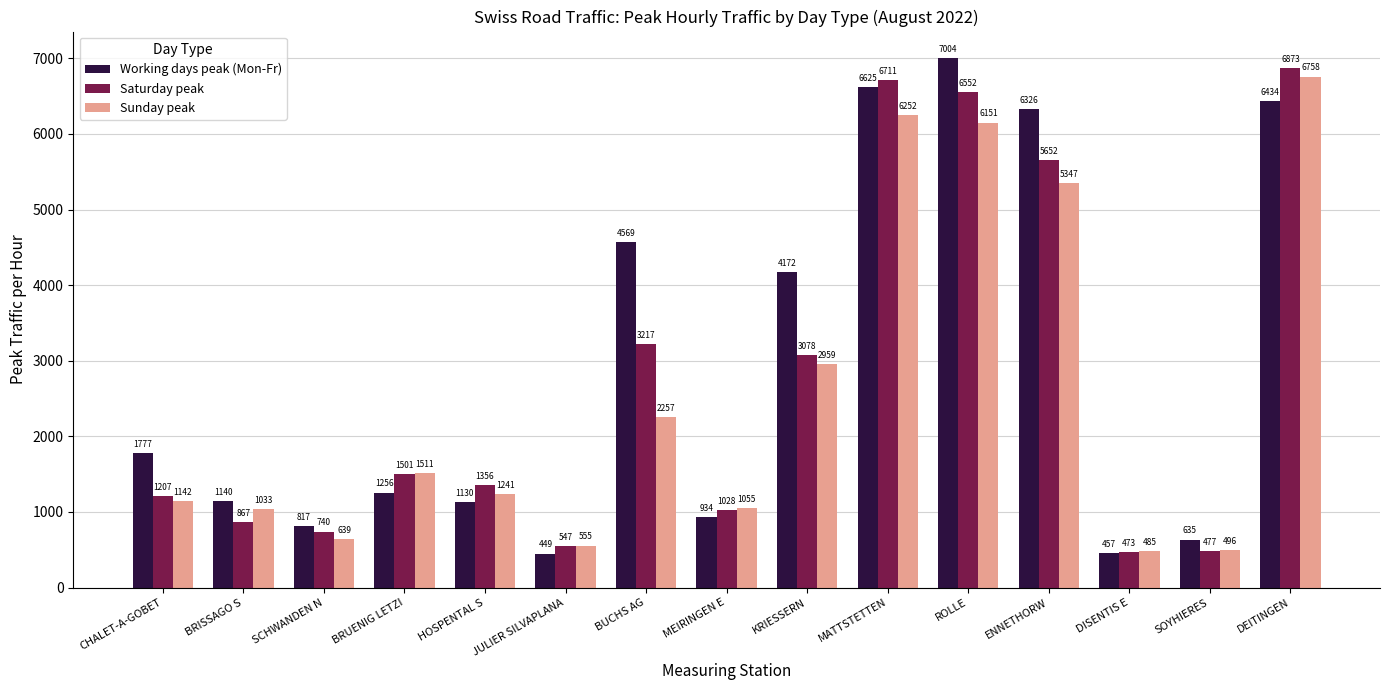

What are all the series names shown in the legend?

Working days peak (Mon-Fr), Saturday peak, Sunday peak